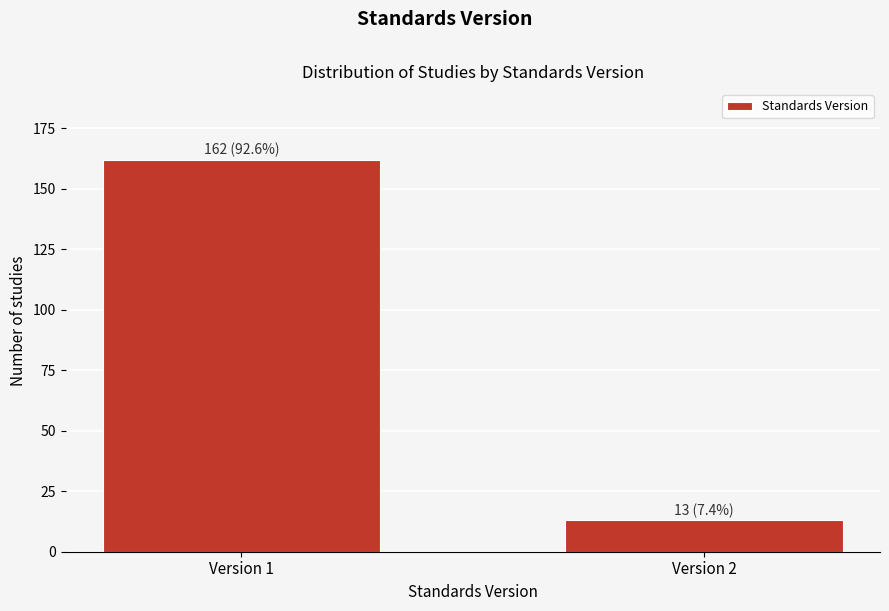

Reading left to right, extract all data points from this chart.

162	13